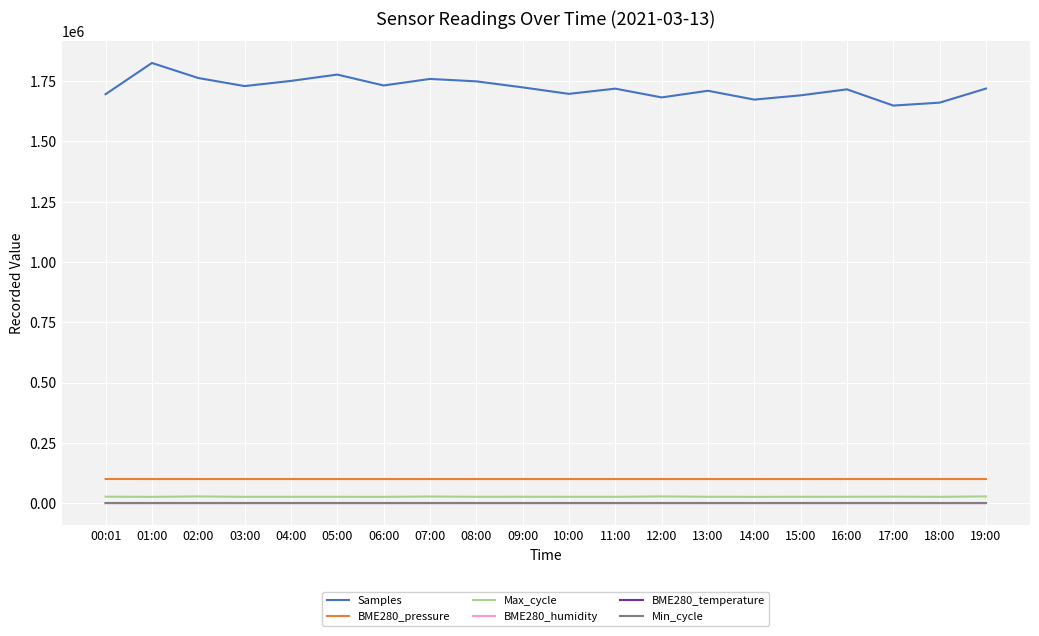

Which series has the largest total across all categories?

Samples